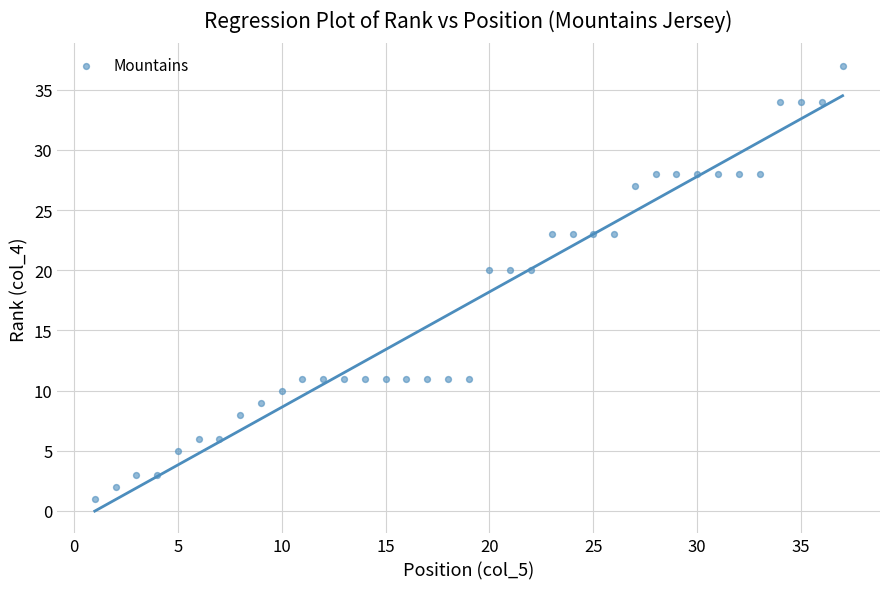

What is the range of X values (max minus min)?

36